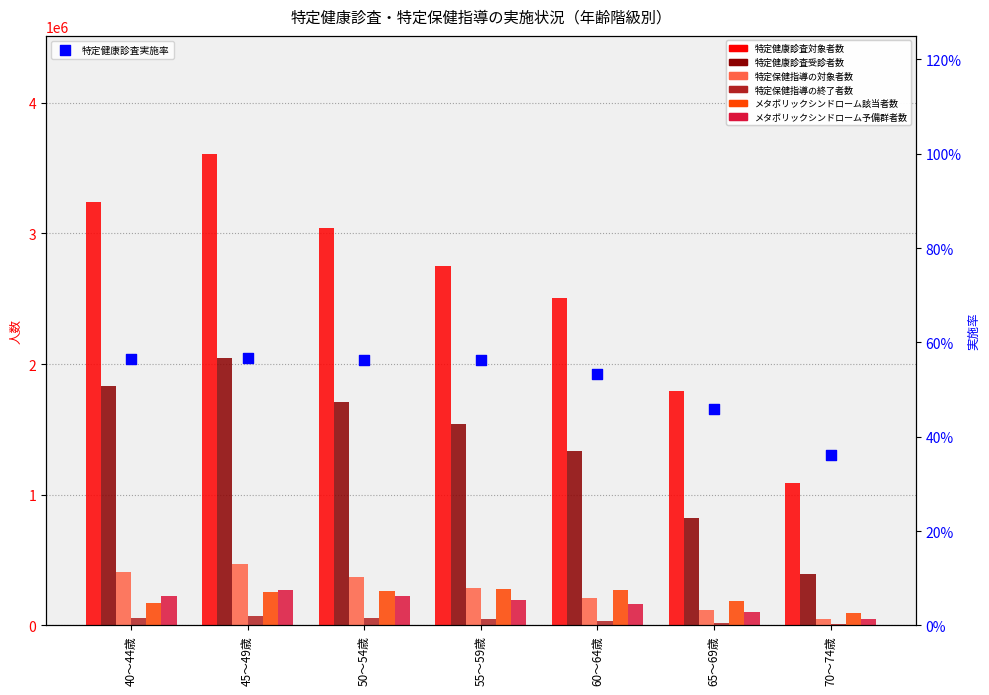

At which category is the sum across all series the highest?

45～49歳